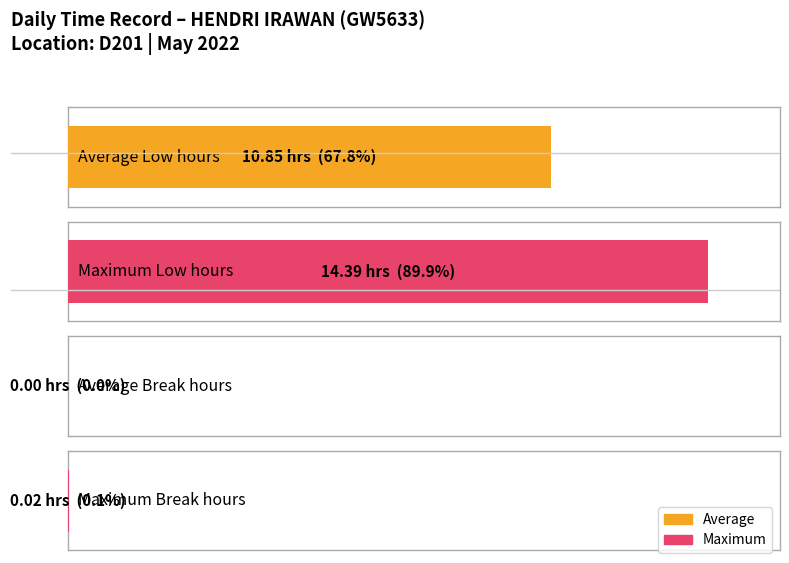

Is the value of Break Total (hours) at 16 greater than the value of Low (hours) at 1?

No